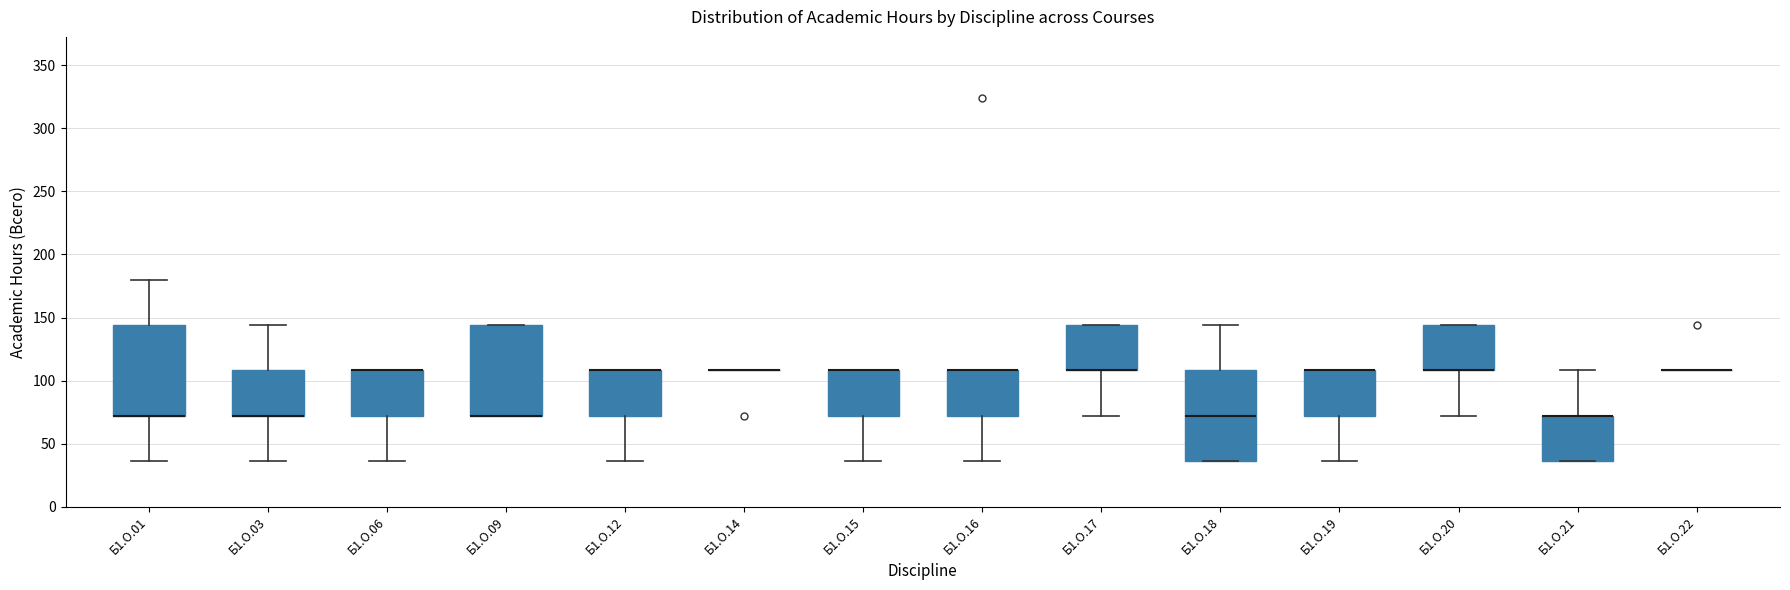

Reading left to right, transcribe this box plot: for each box, give where its median line is, the range the box spans, and where its two whiskers end, as read against the y-axis. The values are not printed on the chart, so give them approximately, as read against the axis.

Б1.О.01: median 70 (drawn on the box's lower edge), box 70 to 145, whiskers 35 to 180
Б1.О.03: median 70 (drawn on the box's lower edge), box 70 to 110, whiskers 35 to 145
Б1.О.06: median 110 (drawn on the box's upper edge), box 70 to 110, whiskers 35 to 110
Б1.О.09: median 70 (drawn on the box's lower edge), box 70 to 145, whiskers 70 to 145
Б1.О.12: median 110 (drawn on the box's upper edge), box 70 to 110, whiskers 35 to 110
Б1.О.14: box collapsed to a line at 110, whiskers 110 to 110
Б1.О.15: median 110 (drawn on the box's upper edge), box 70 to 110, whiskers 35 to 110
Б1.О.16: median 110 (drawn on the box's upper edge), box 70 to 110, whiskers 35 to 110
Б1.О.17: median 110 (drawn on the box's lower edge), box 110 to 145, whiskers 70 to 145
Б1.О.18: median 70, box 35 to 110, whiskers 35 to 145
Б1.О.19: median 110 (drawn on the box's upper edge), box 70 to 110, whiskers 35 to 110
Б1.О.20: median 110 (drawn on the box's lower edge), box 110 to 145, whiskers 70 to 145
Б1.О.21: median 70 (drawn on the box's upper edge), box 35 to 70, whiskers 35 to 110
Б1.О.22: box collapsed to a line at 110, whiskers 110 to 110